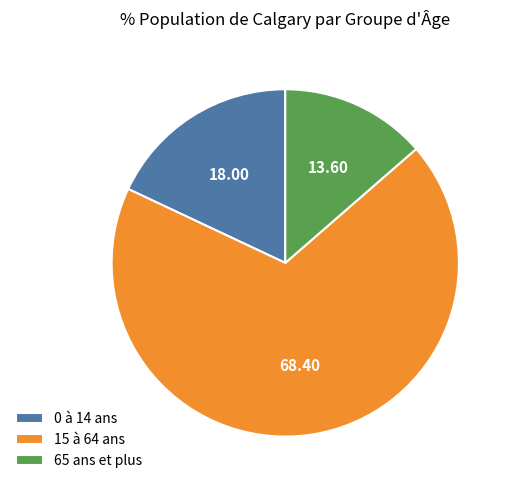

Which category has the biggest portion of the pie?

15 à 64 ans